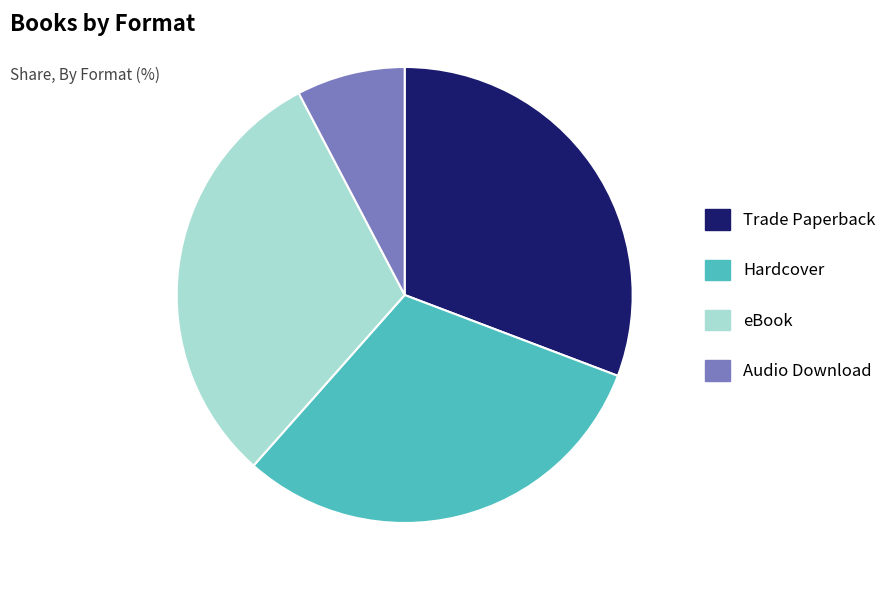

Is it true that Trade Paperback is 36% of the pie?

False